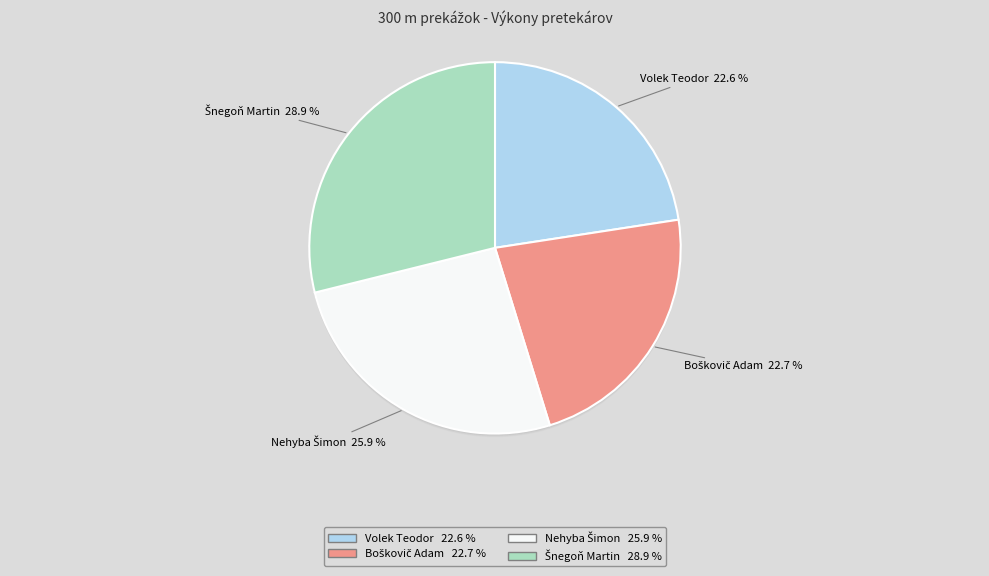

Which category has the smallest portion of the pie?

Volek Teodor